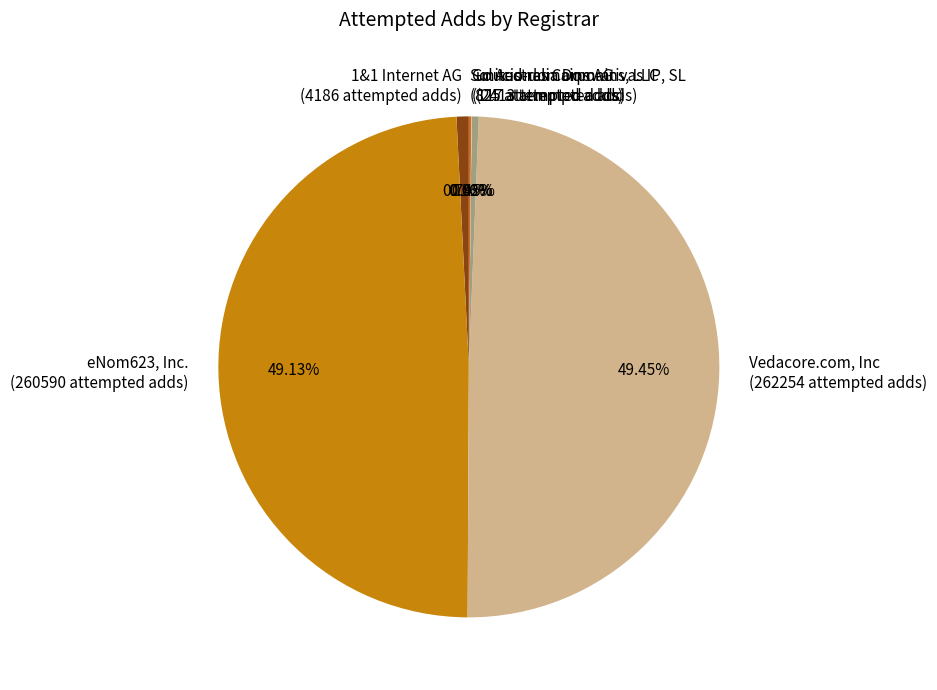

What percentage is NOT represented by united-domains AG?

99.5%